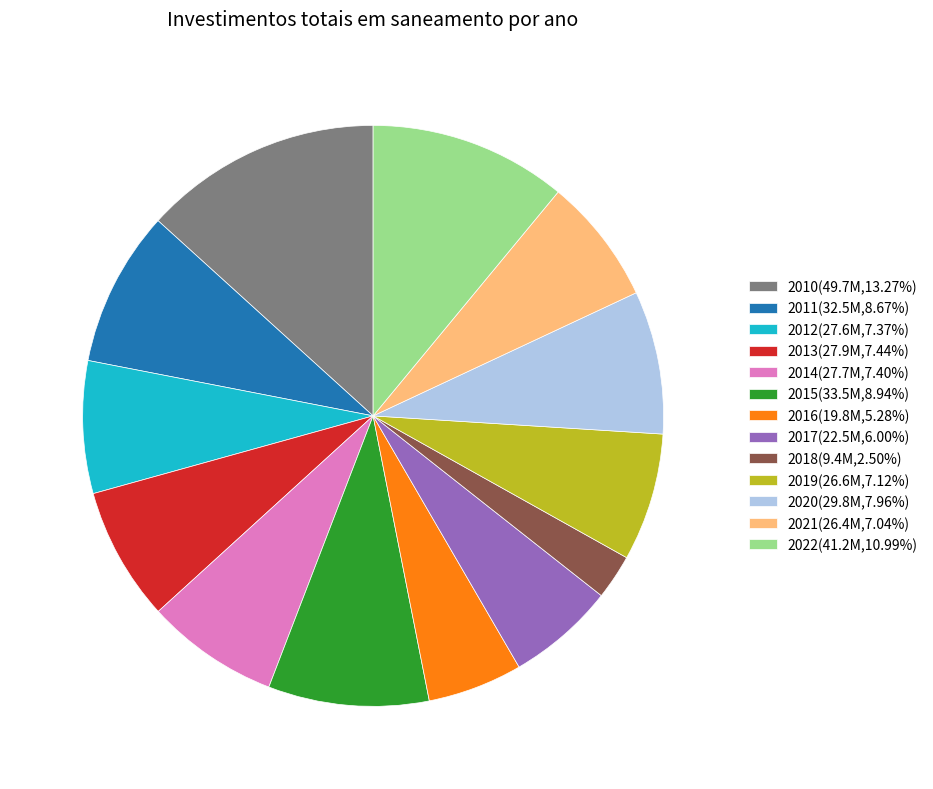

Which category has the biggest portion of the pie?

2010